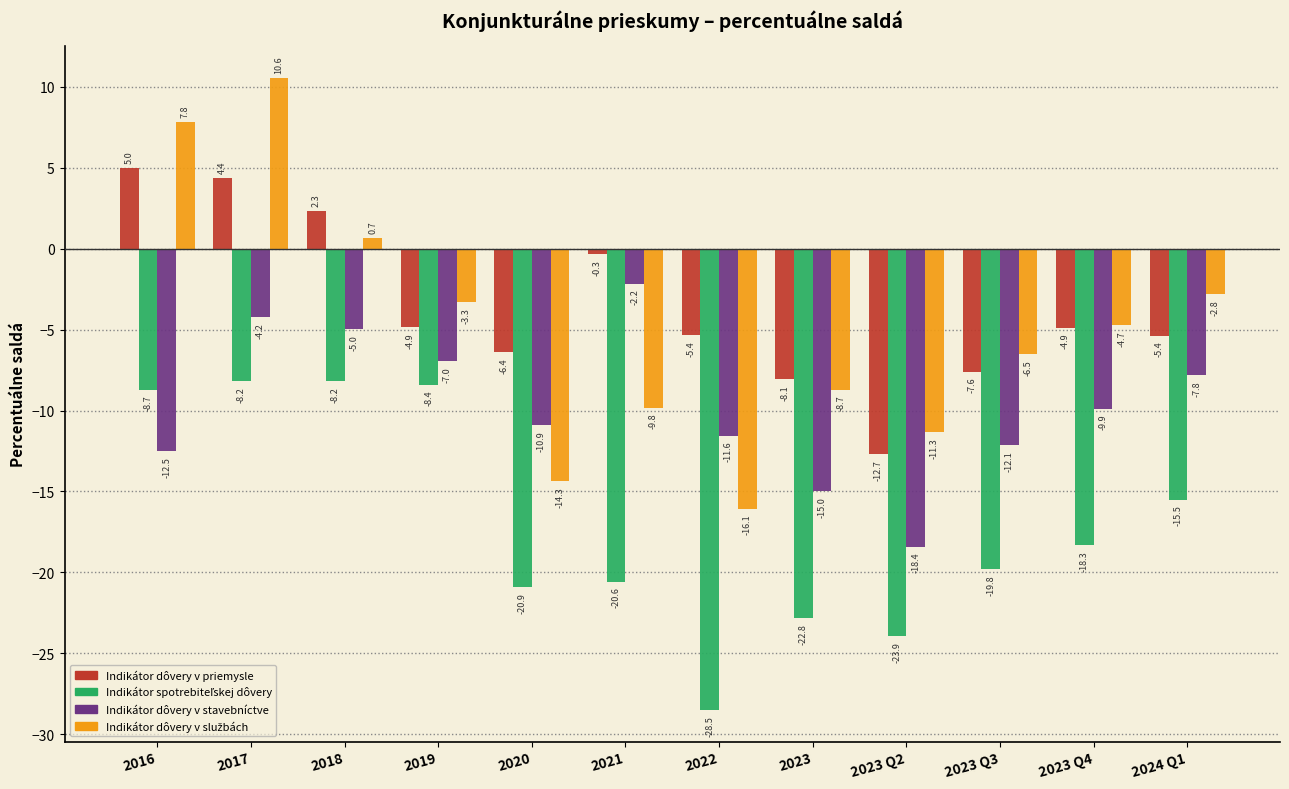

What is the average value of the Indikátor dôvery v stavebníctve series?

-9.7